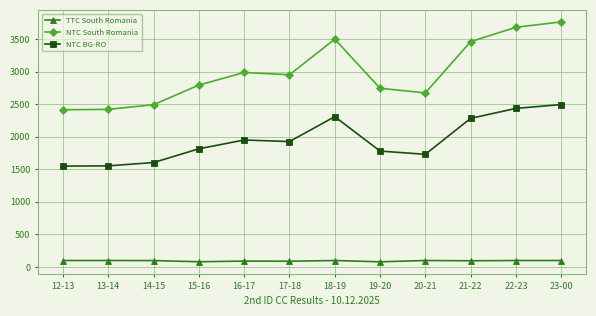

Does the chart have visible grid lines?

Yes